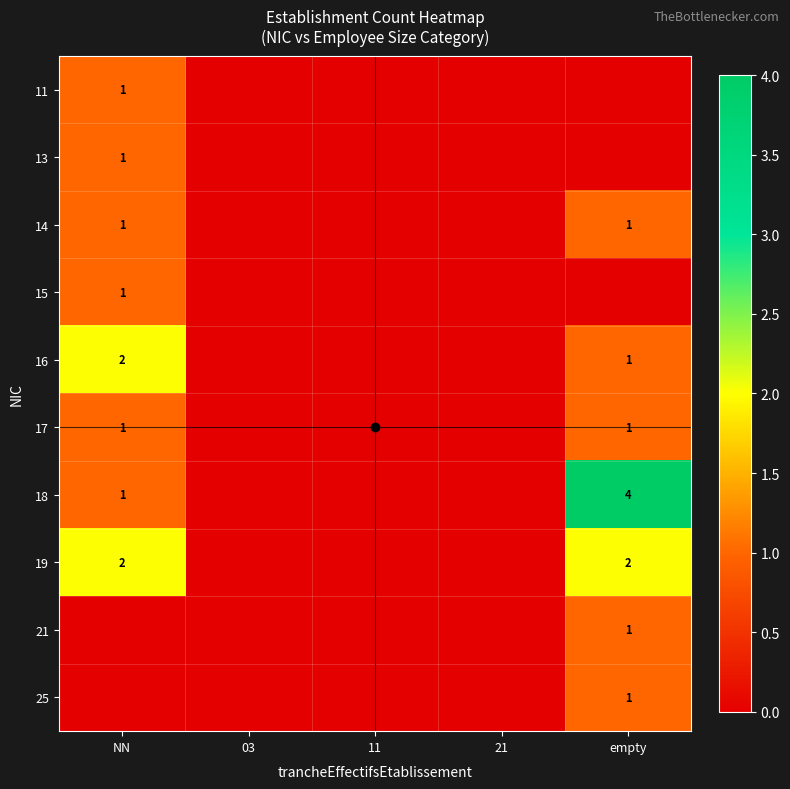

The value of 14 at 11 is 0. True or false?

True